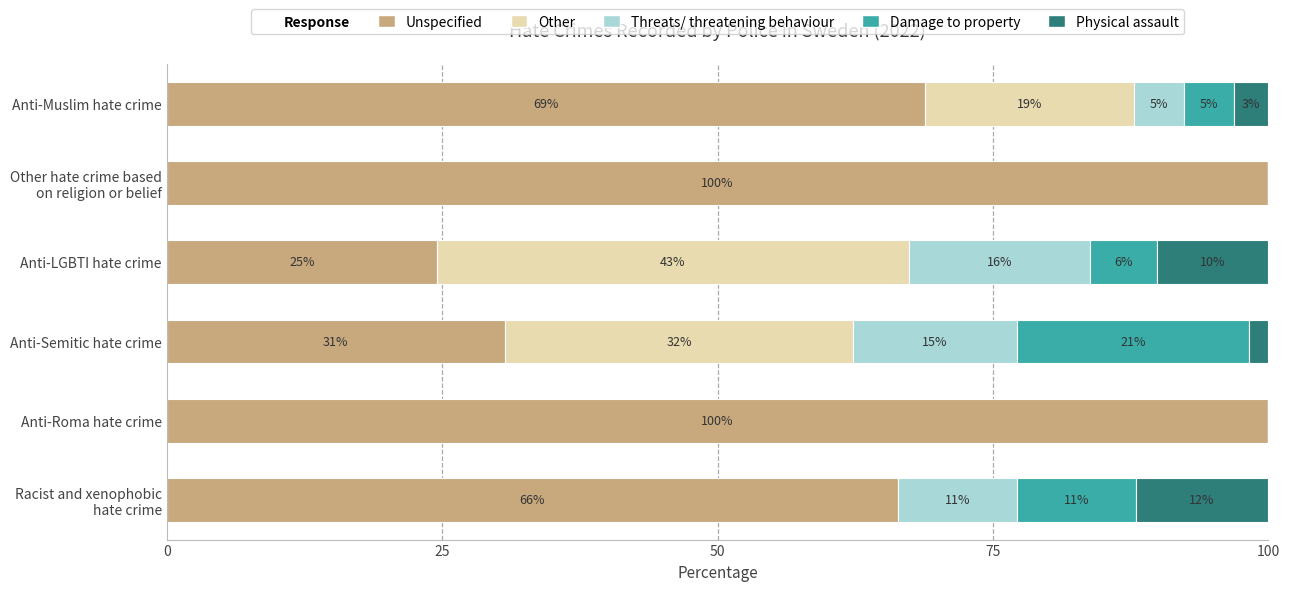

What are all the series names shown in the legend?

Unspecified, Other, Threats/ threatening behaviour, Damage to property, Physical assault